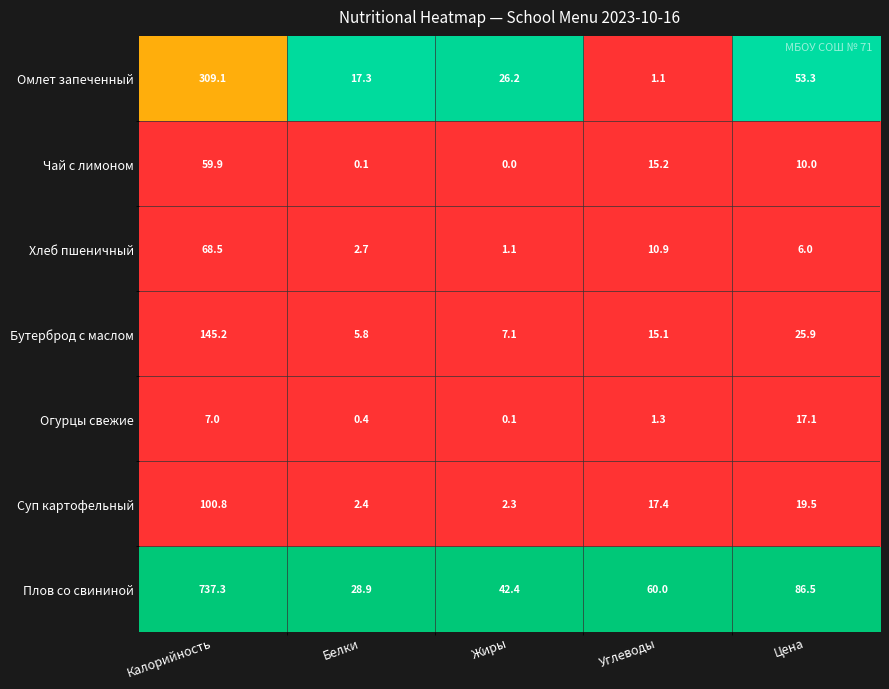

Rank the categories by Омлет запеченный value from lowest to highest.

Углеводы, Белки, Жиры, Цена, Калорийность